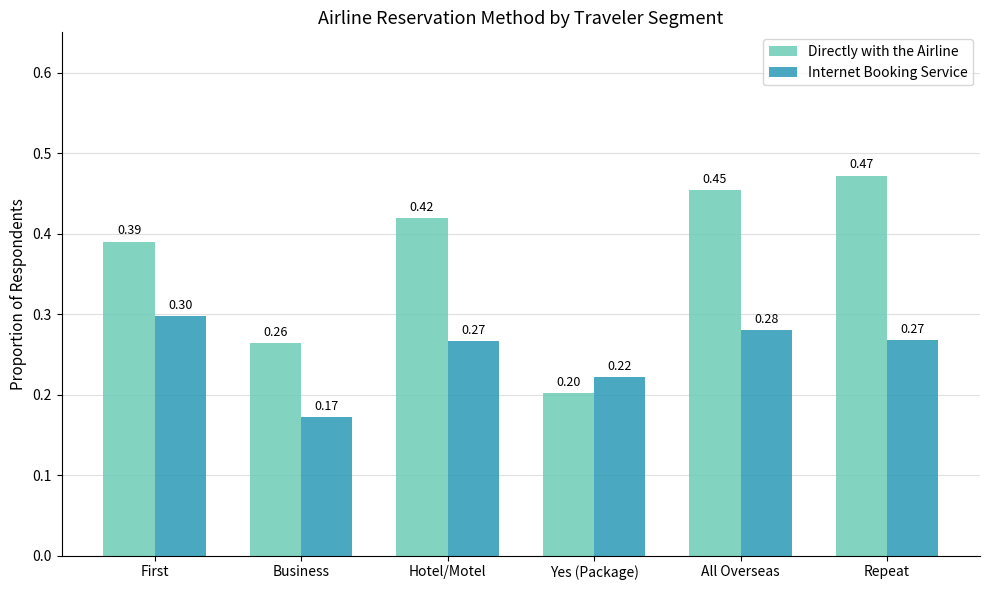

At which label does Directly with the Airline reach its peak?

Repeat